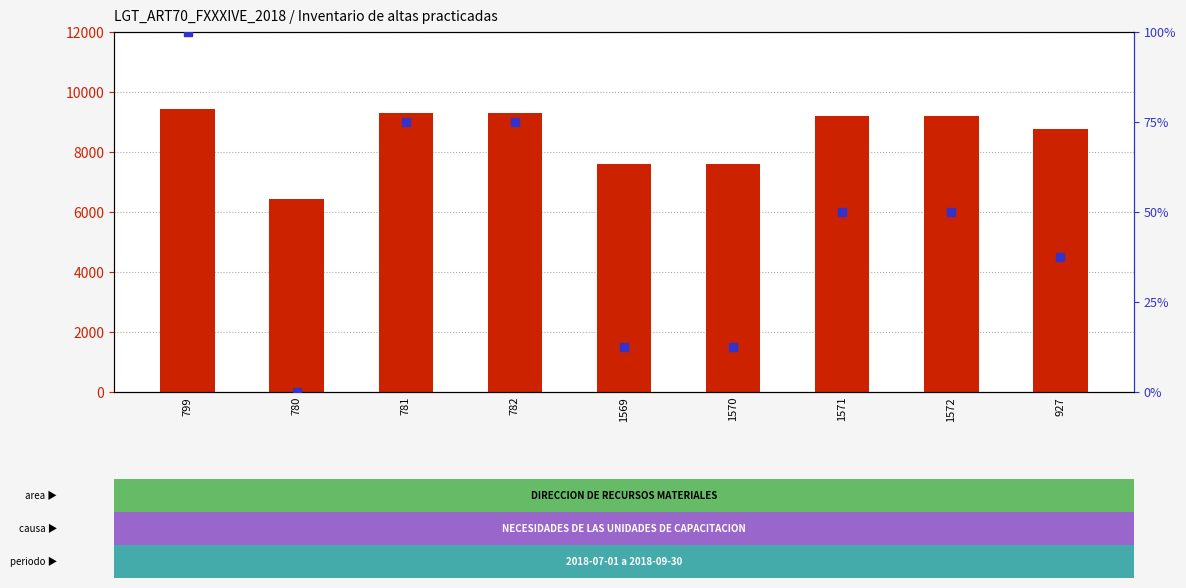

At how many categories does at least one series exceed 537?

9